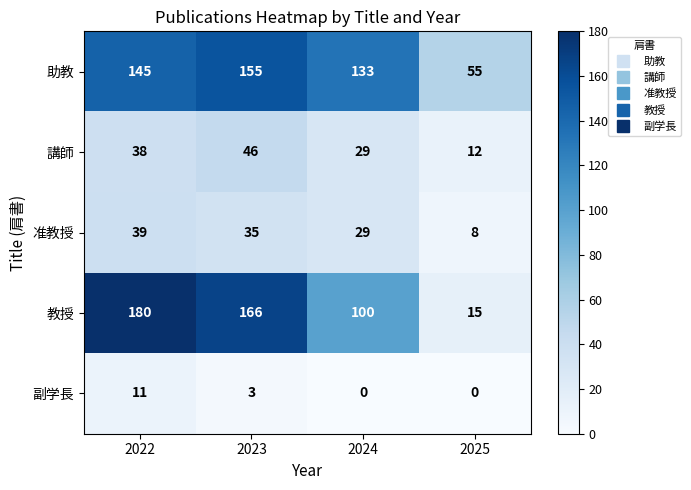

Where is 講師 nearest to the value 29?

2024